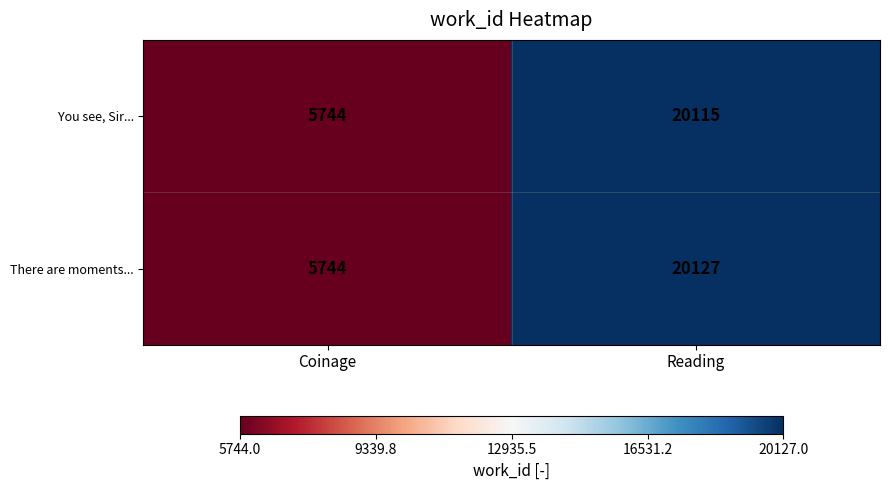

What is the total value across all series at Reading?

40242